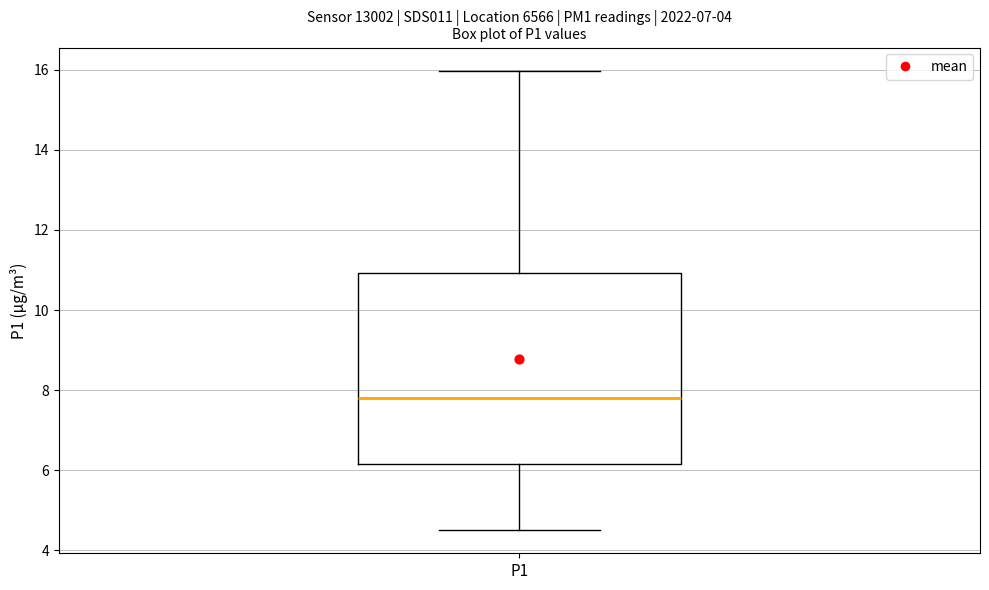

Read this box plot against the y-axis: the position of the median line, the range covered by the box, and the ends of both whiskers. The values are not printed on the chart, so give them approximately, as read against the axis.

median 7.8, box 6.2 to 11.0, whiskers 4.6 to 16.0